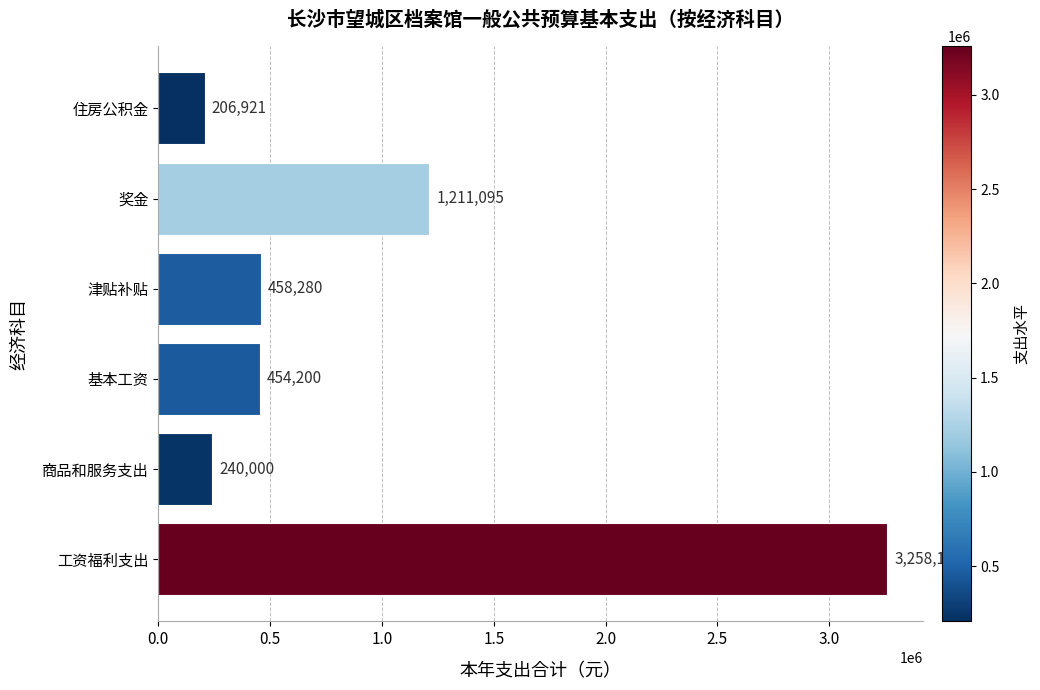

What is the difference between the values at 奖金 and 基本工资?

756895